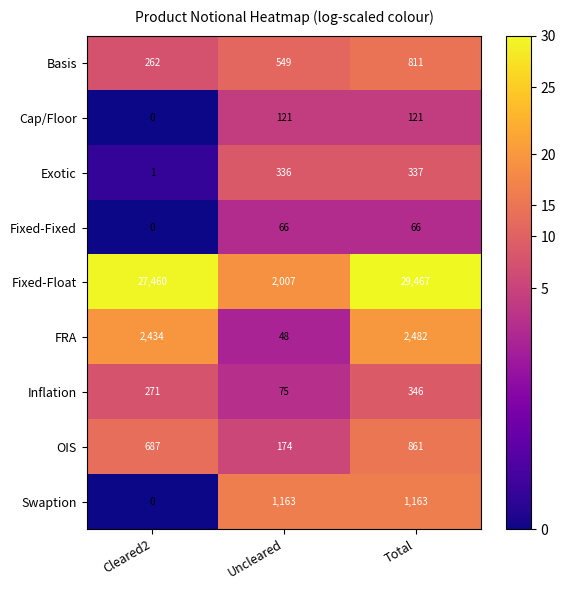

What value does the FRA series have at Uncleared, to the nearest 50?

50